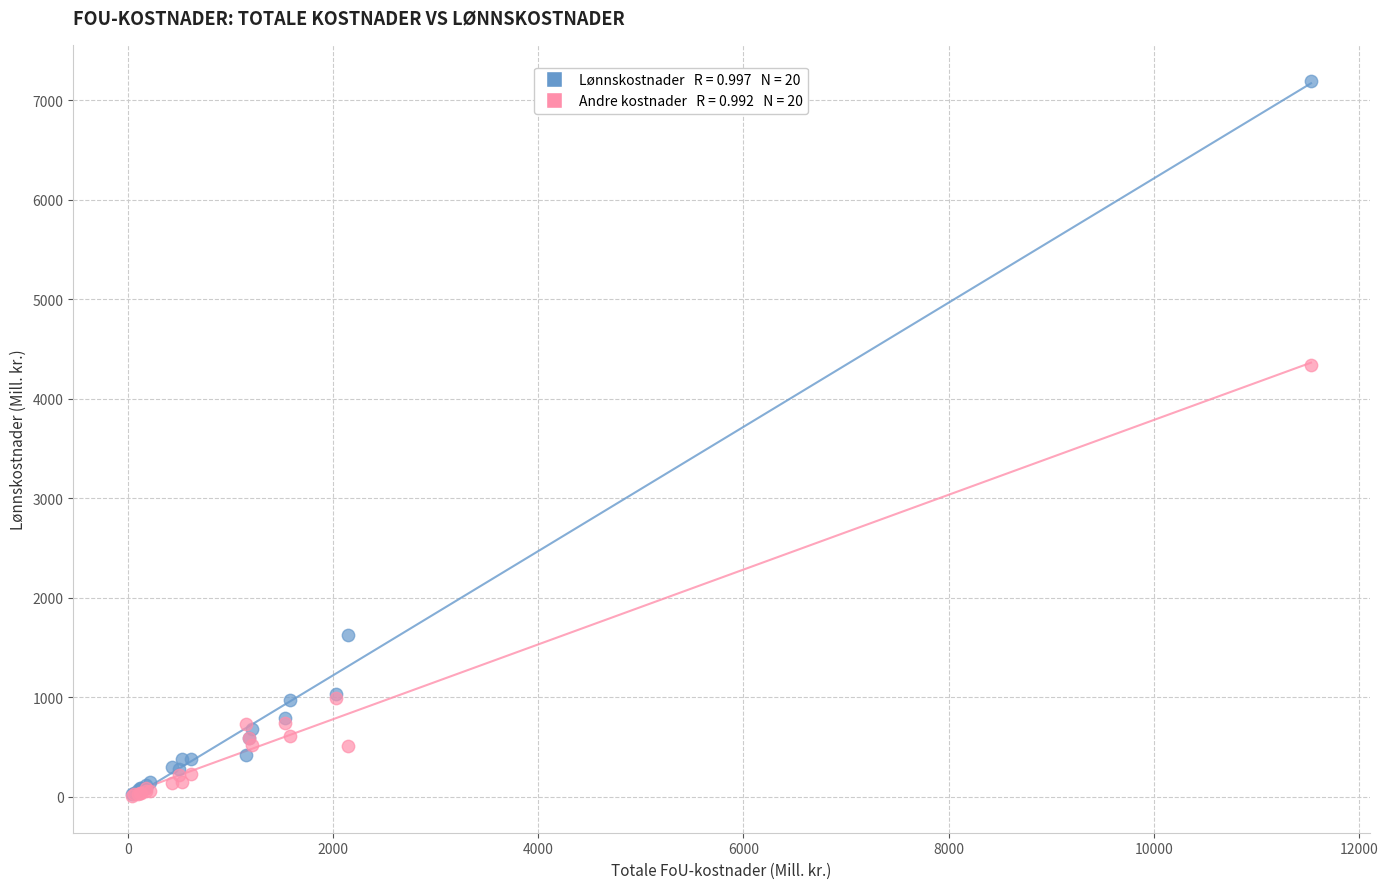

Across all series, what Y value is closest to 3603?

4337.0